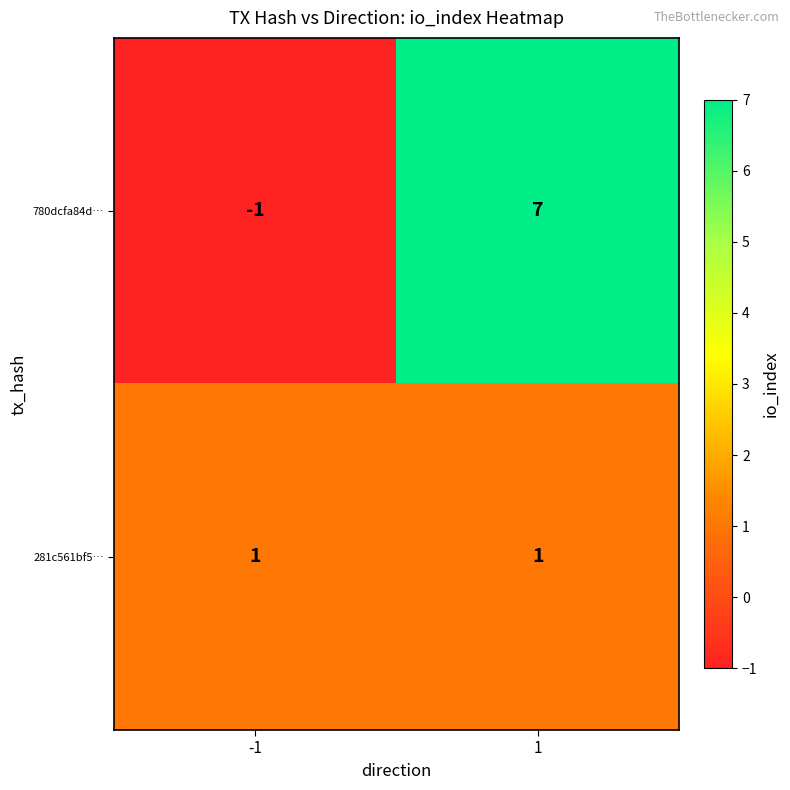

The 780dcfa84d… series shows -1 at -1. True or false?

True